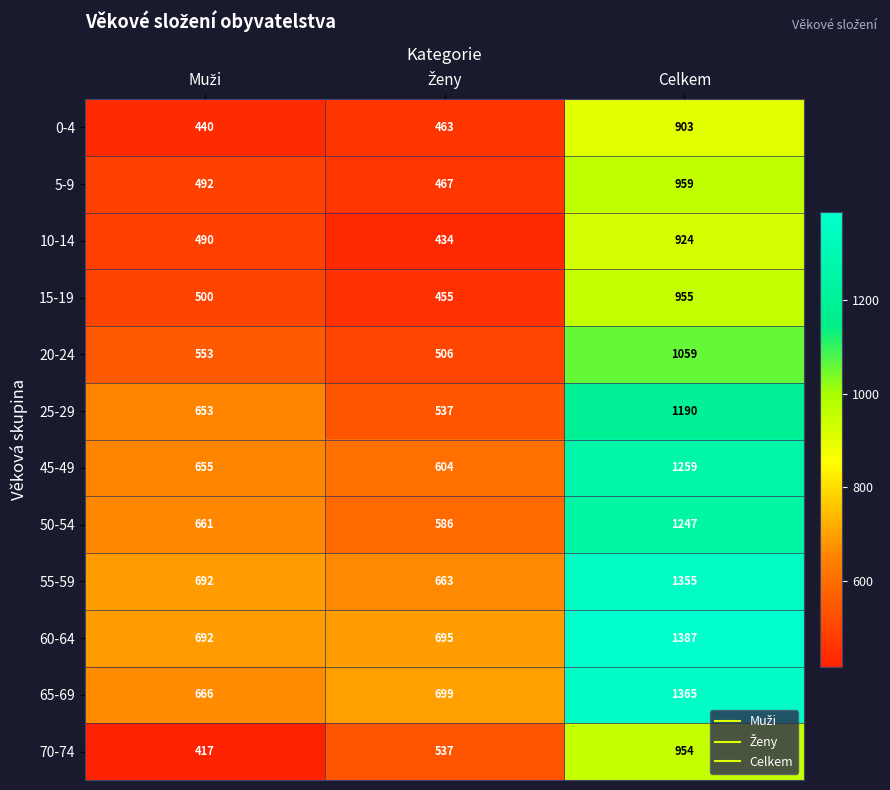

How many data points does each series have?

3